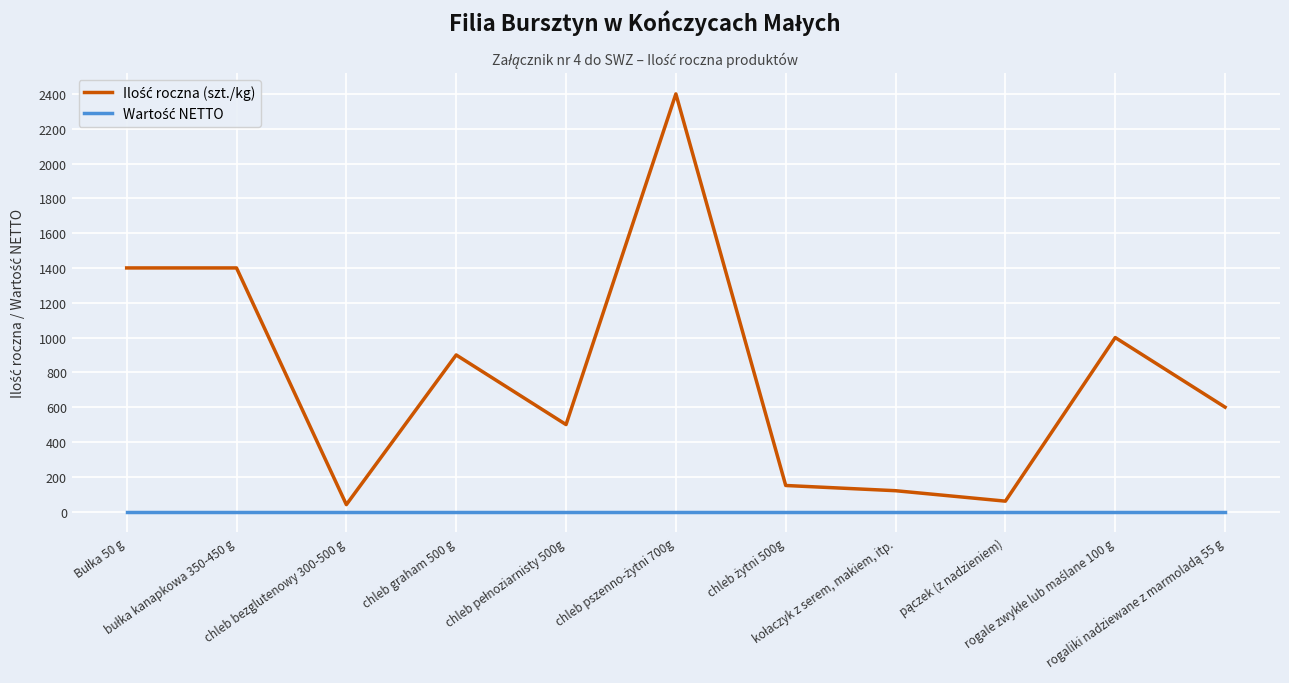

What is the greatest value displayed?

2400